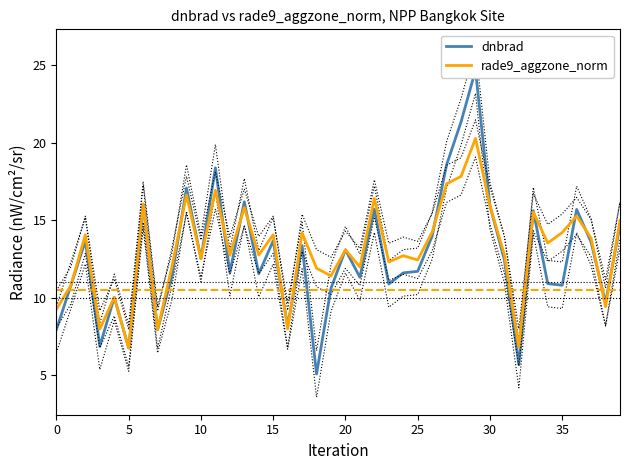

Is the value of dnbrad at 26 greater than the value of rade9_aggzone_norm at 19?

Yes